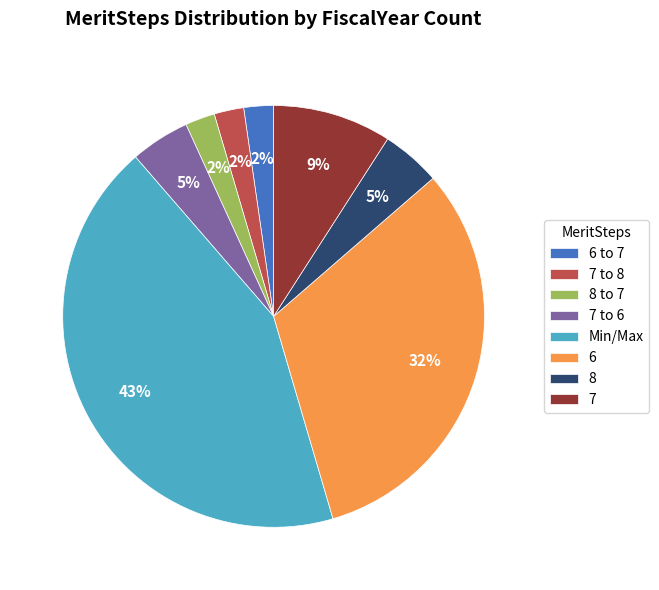

To the nearest percent, what is the difference between the largest and smallest slice percentages?

41%